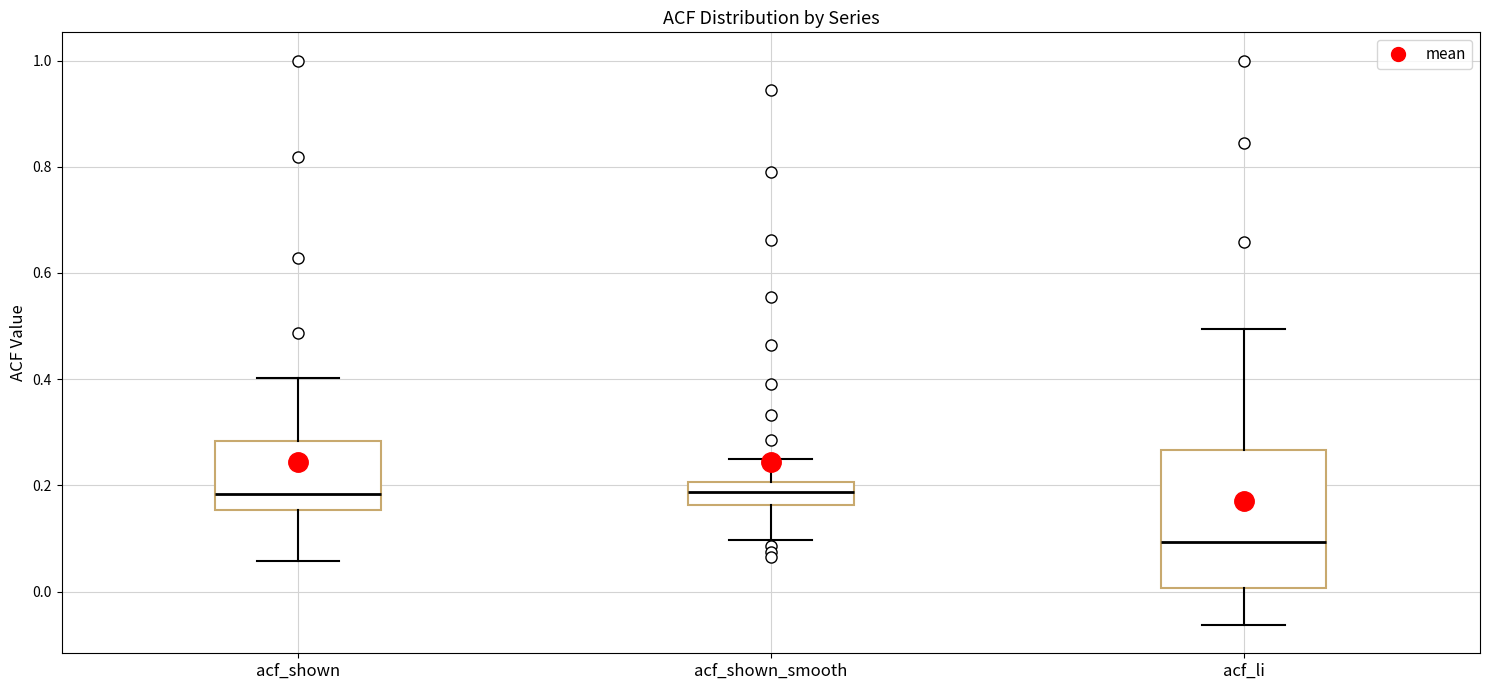

Reading left to right, read every box against the y-axis: the position of its median line, the range the box covers, and the ends of its whiskers. The values are not printed on the chart, so give them approximately, as read against the axis.

acf_shown: median 0.18, box 0.16 to 0.28, whiskers 0.06 to 0.40
acf_shown_smooth: median 0.18, box 0.16 to 0.20, whiskers 0.10 to 0.24
acf_li: median 0.10, box 0.00 to 0.26, whiskers -0.06 to 0.50